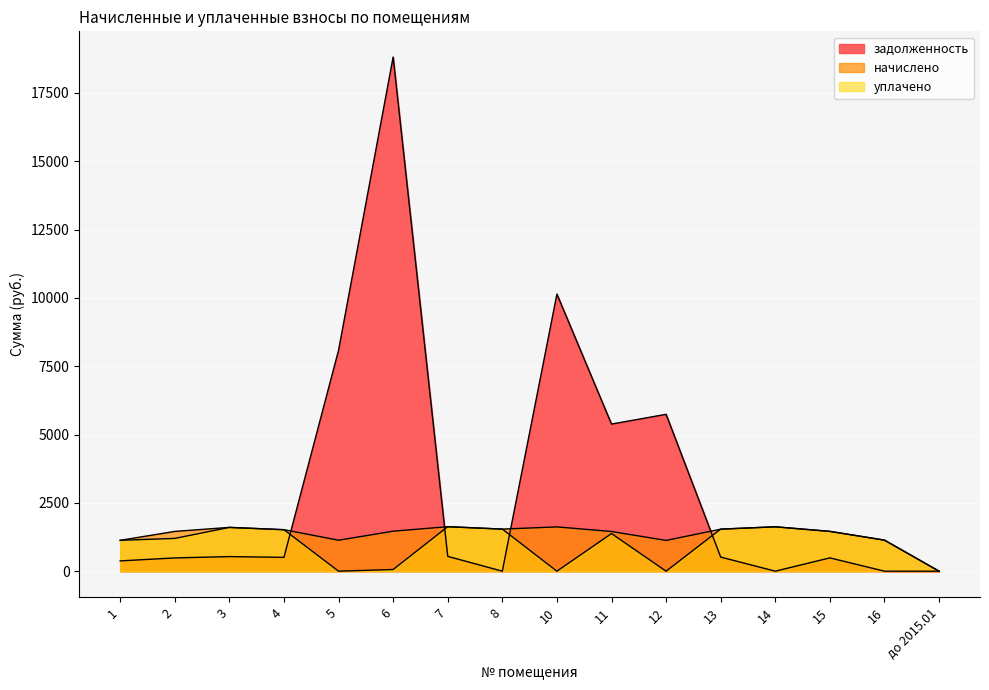

How many data points does each series have?

16